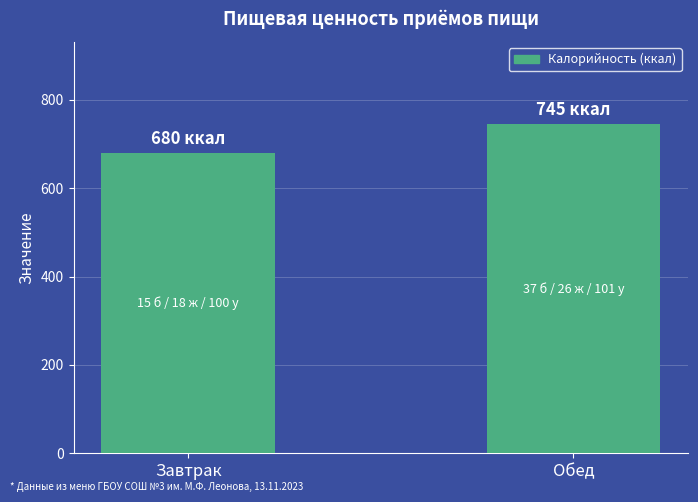

What is the value of the 2nd bar from the left?

745